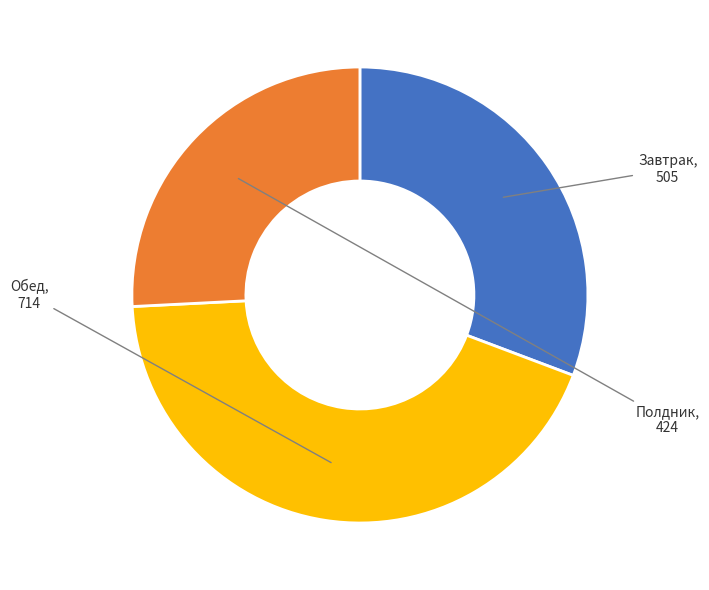

Which category has the smallest portion of the pie?

Полдник